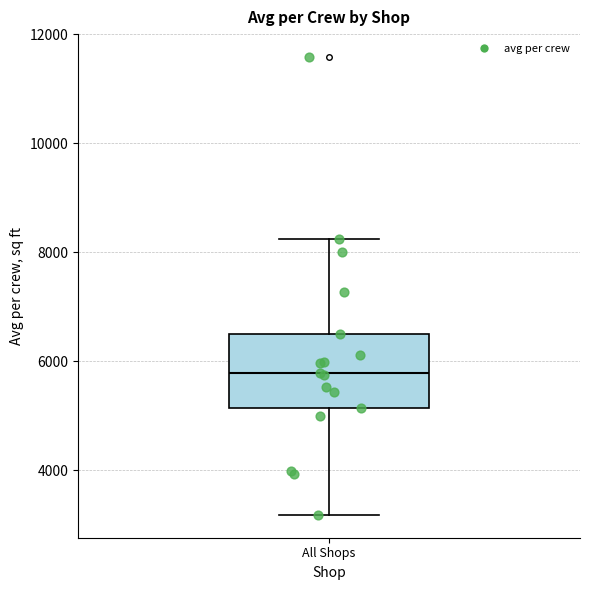

Where is the lower edge of the box for All Shops on the y-axis? The values are not printed on the chart, so give them approximately, as read against the axis.

5200